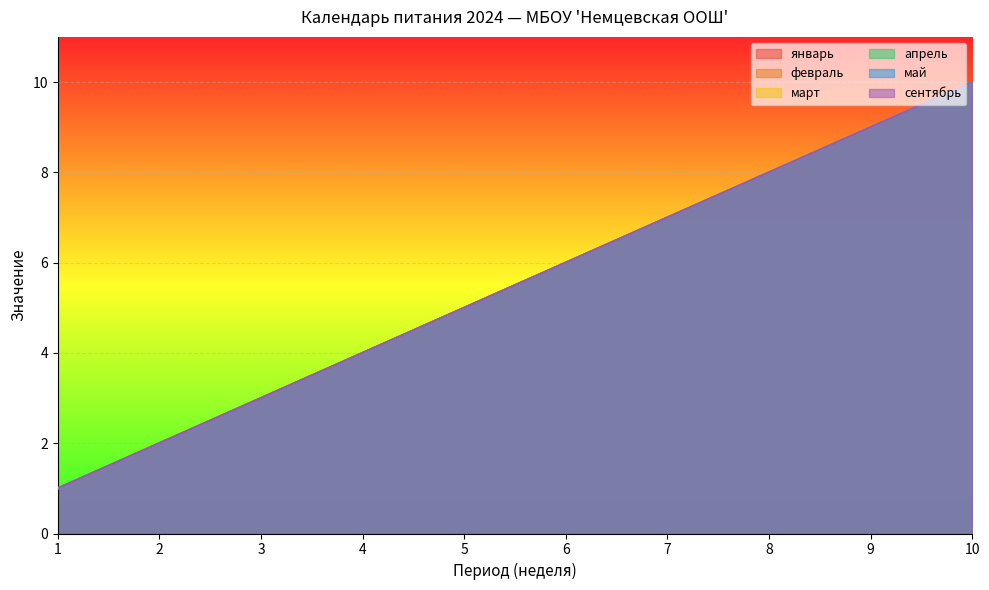

Does the chart display data point markers on the line(s)?

No